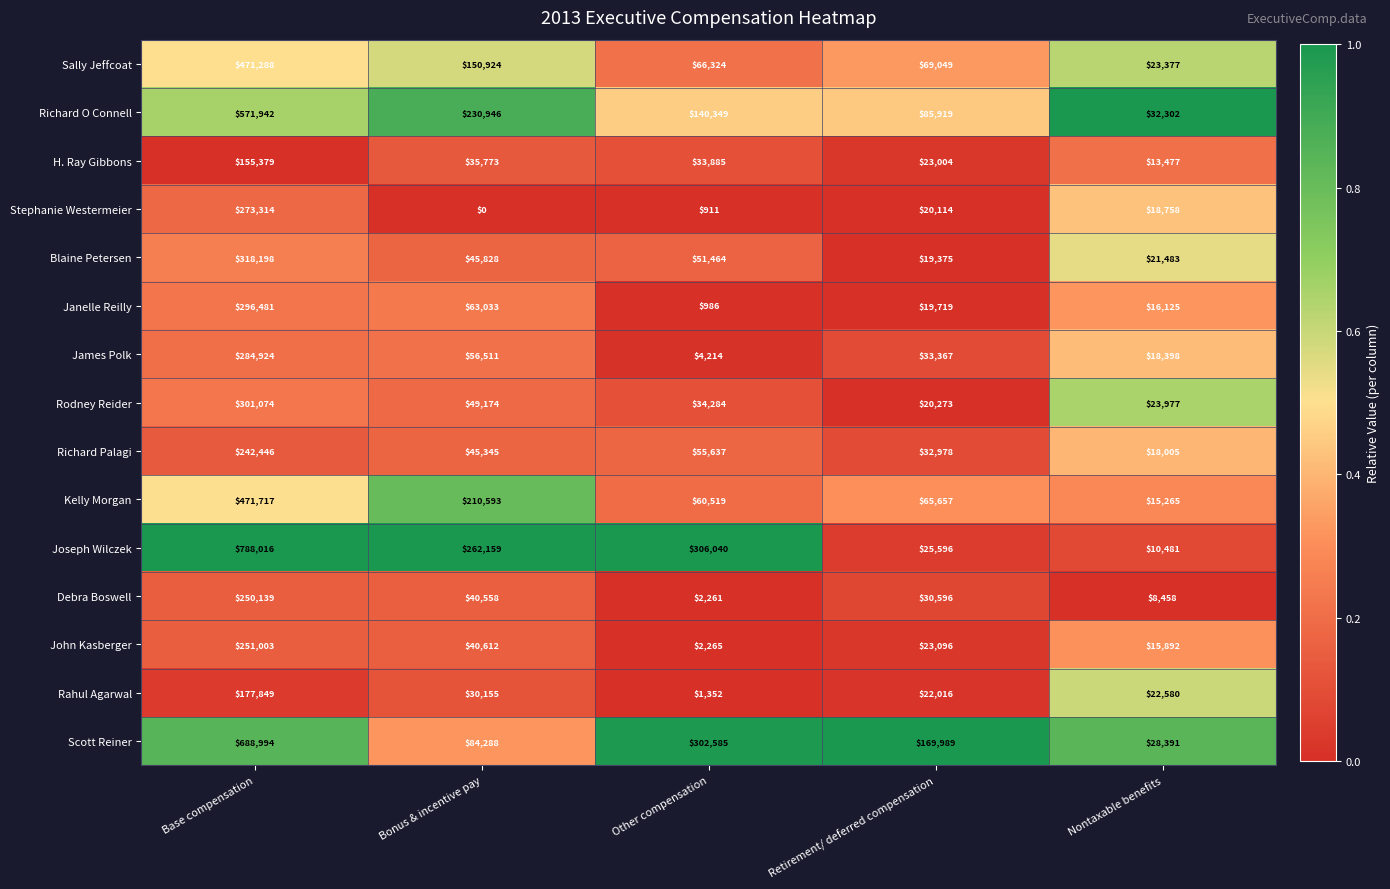

What is the difference between the highest and lowest values at Bonus & incentive pay?

262159